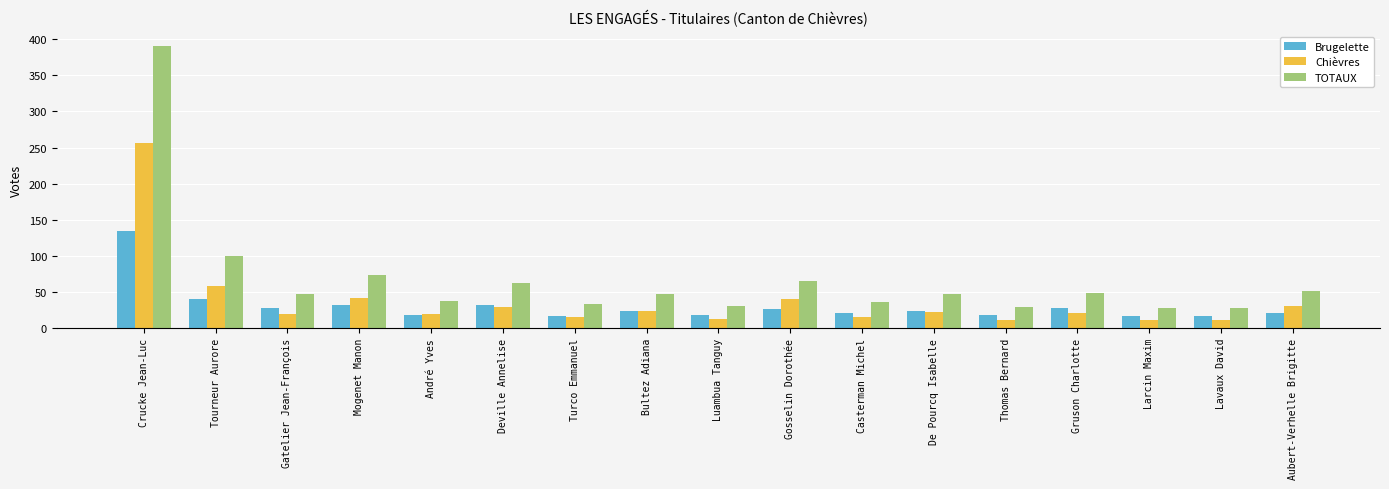

At which category is the sum across all series the highest?

Crucke Jean-Luc